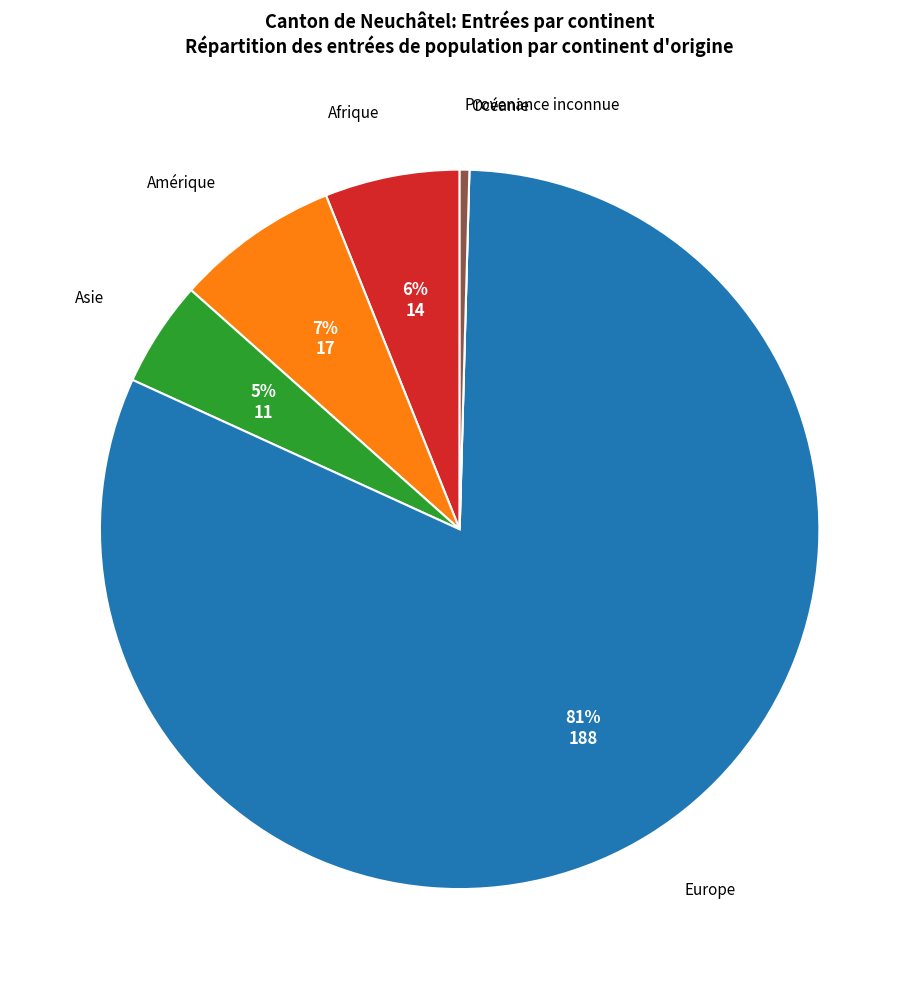

Is it true that Afrique is 20% of the pie?

False